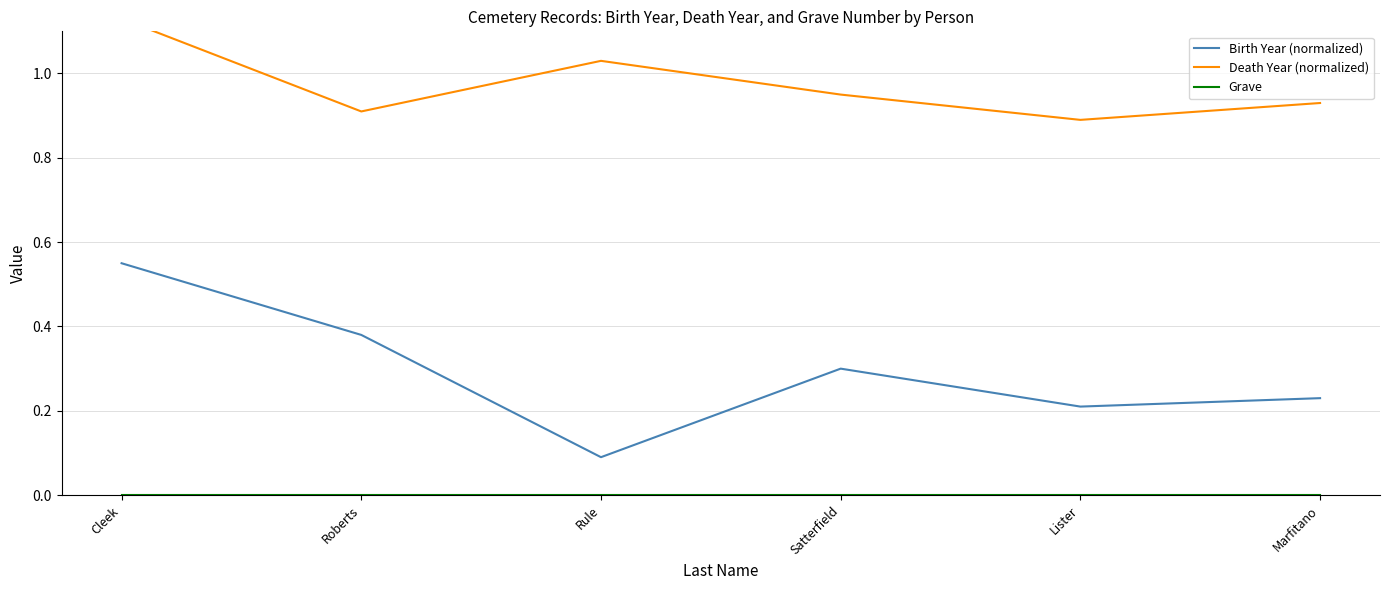

What position from the left is Rule?

3